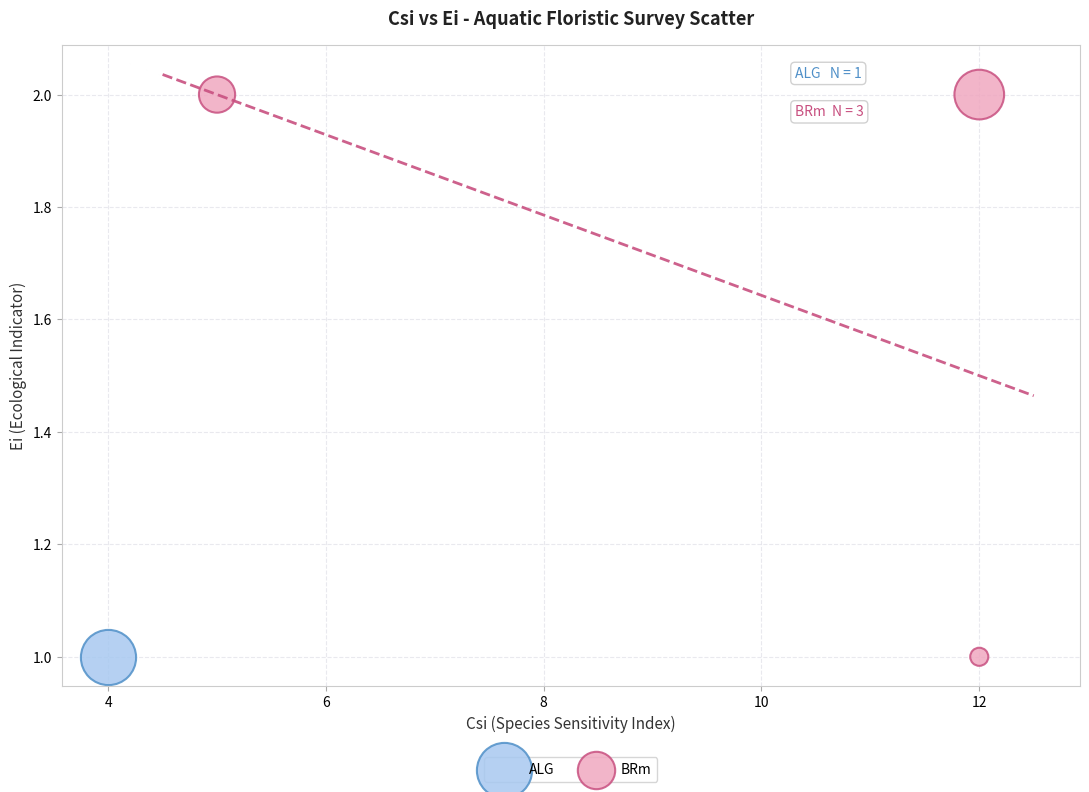

What are all the series names shown in the legend?

ALG, BRm